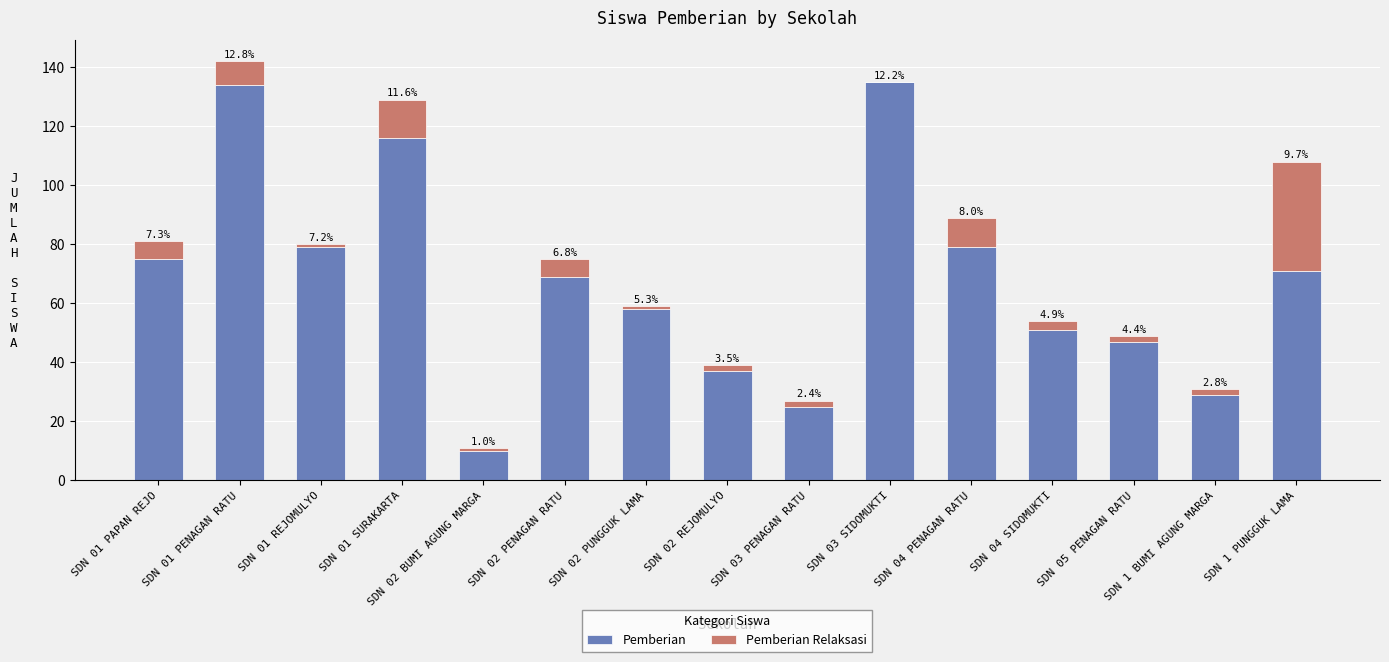

What is the label of the 9th bar from the right?

SDN 02 PUNGGUK LAMA